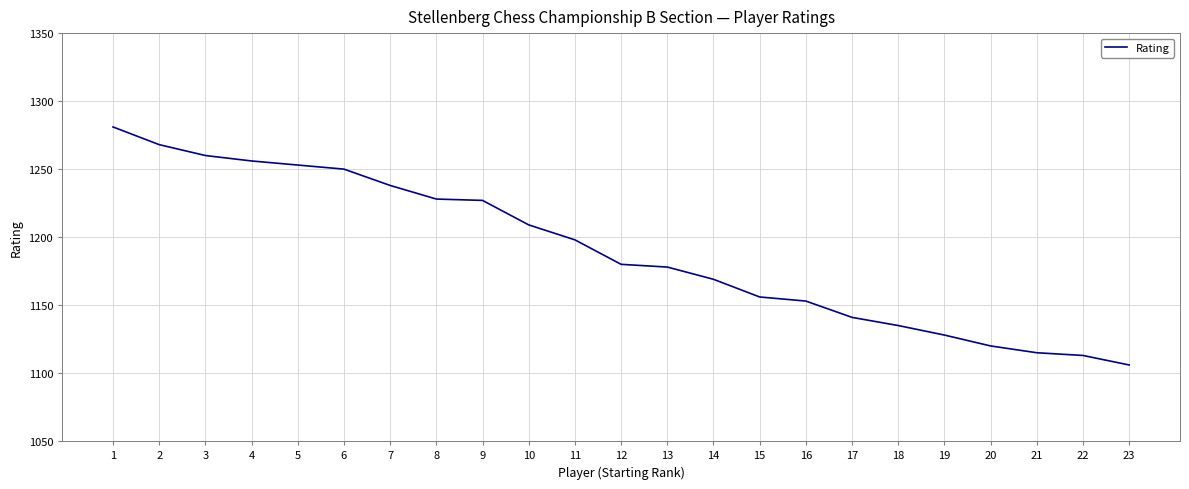

What is the change in value from 3 to 5?

-7